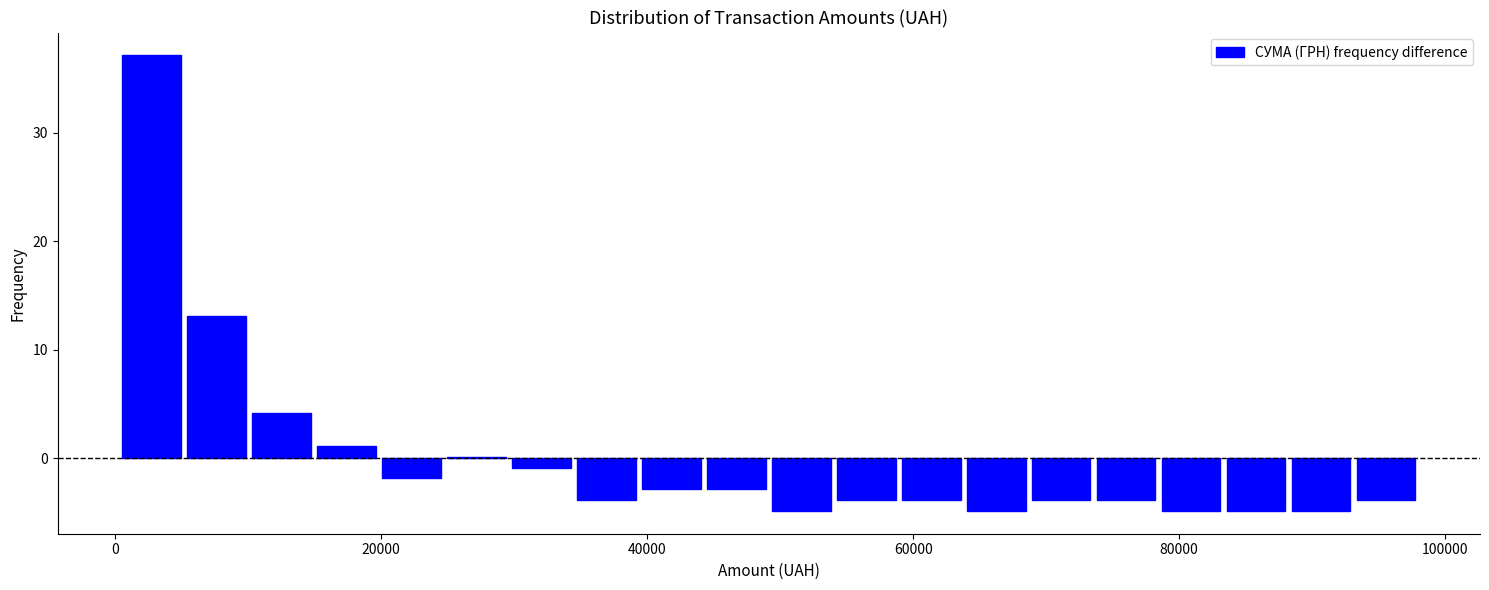

Around what value on the x-axis is the tallest bar? Give the approximate position of its centre, as read against the axis.

2000